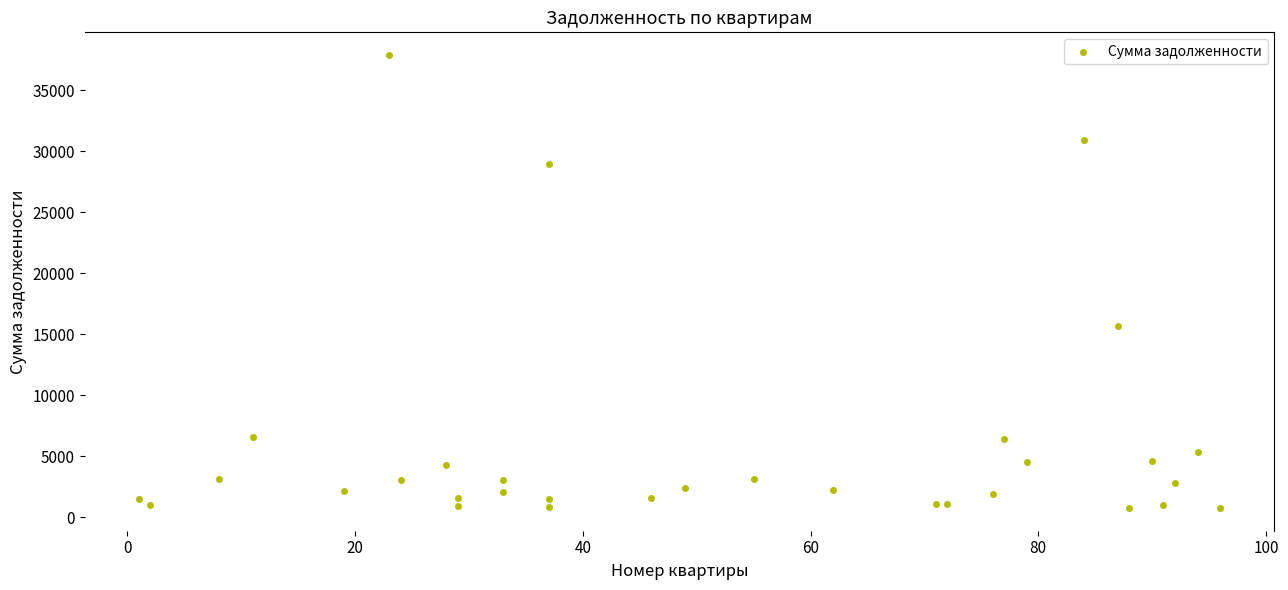

What Y value in the scatter plot is closest to 19337?

15724.3